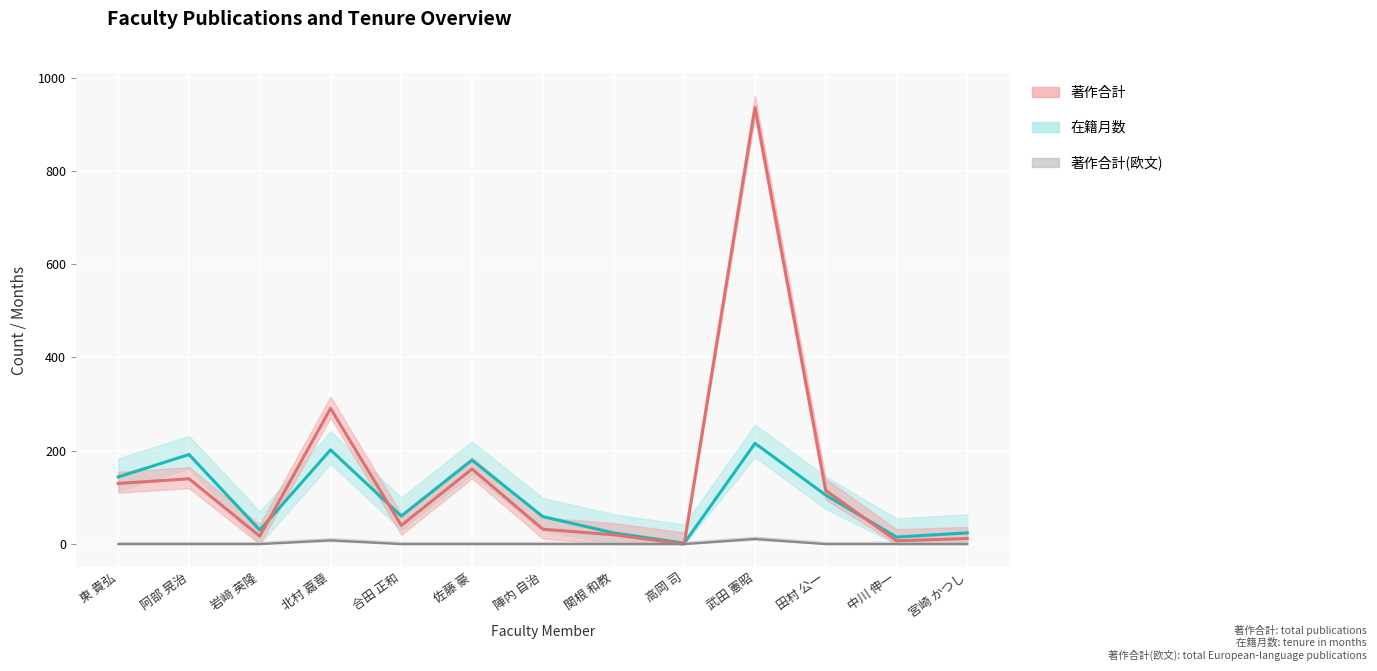

How many interior local peaks does the 在籍月数 series have?

4